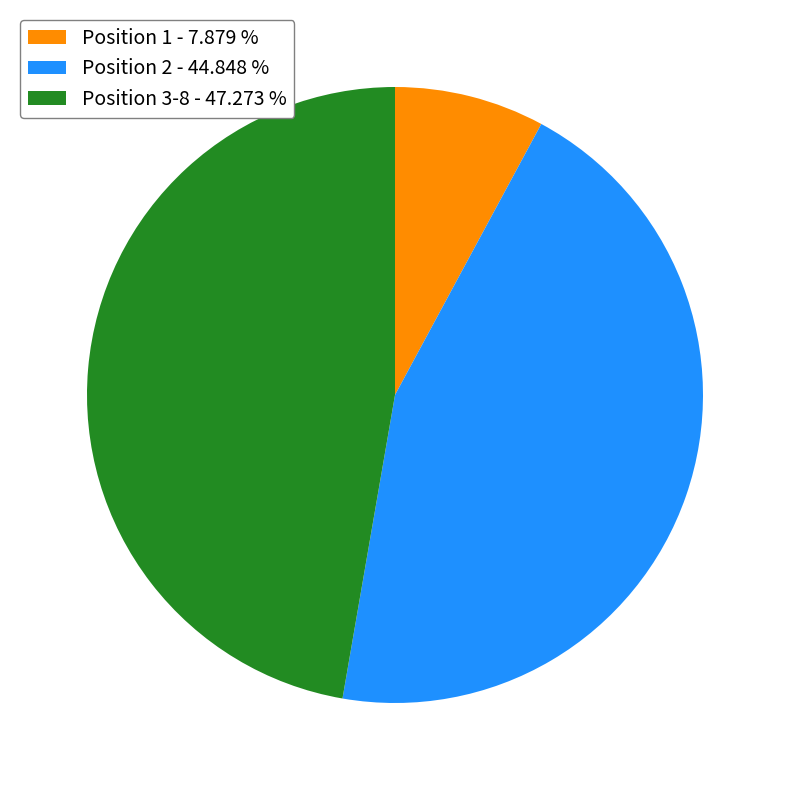

What is the largest slice in the pie chart?

Position 3-8 - 47.273 %